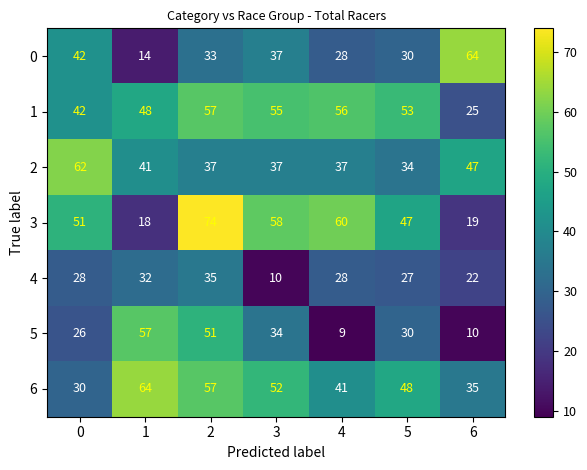

How many 2 values are between 37 and 47?

5